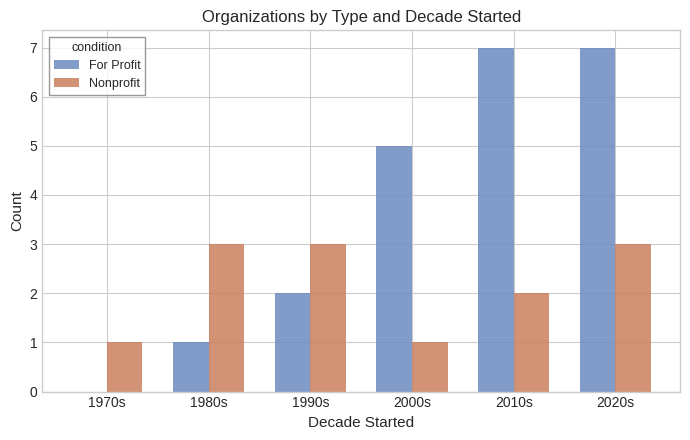

The value of Nonprofit at 2020s is 3. True or false?

True